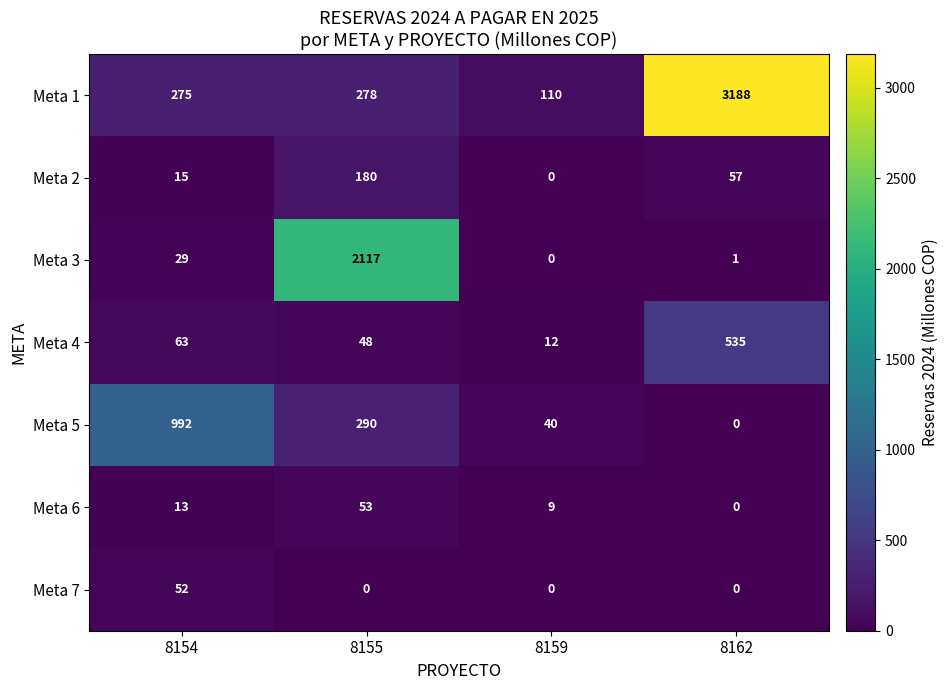

The value of Meta 5 at 8159 is 40. True or false?

True